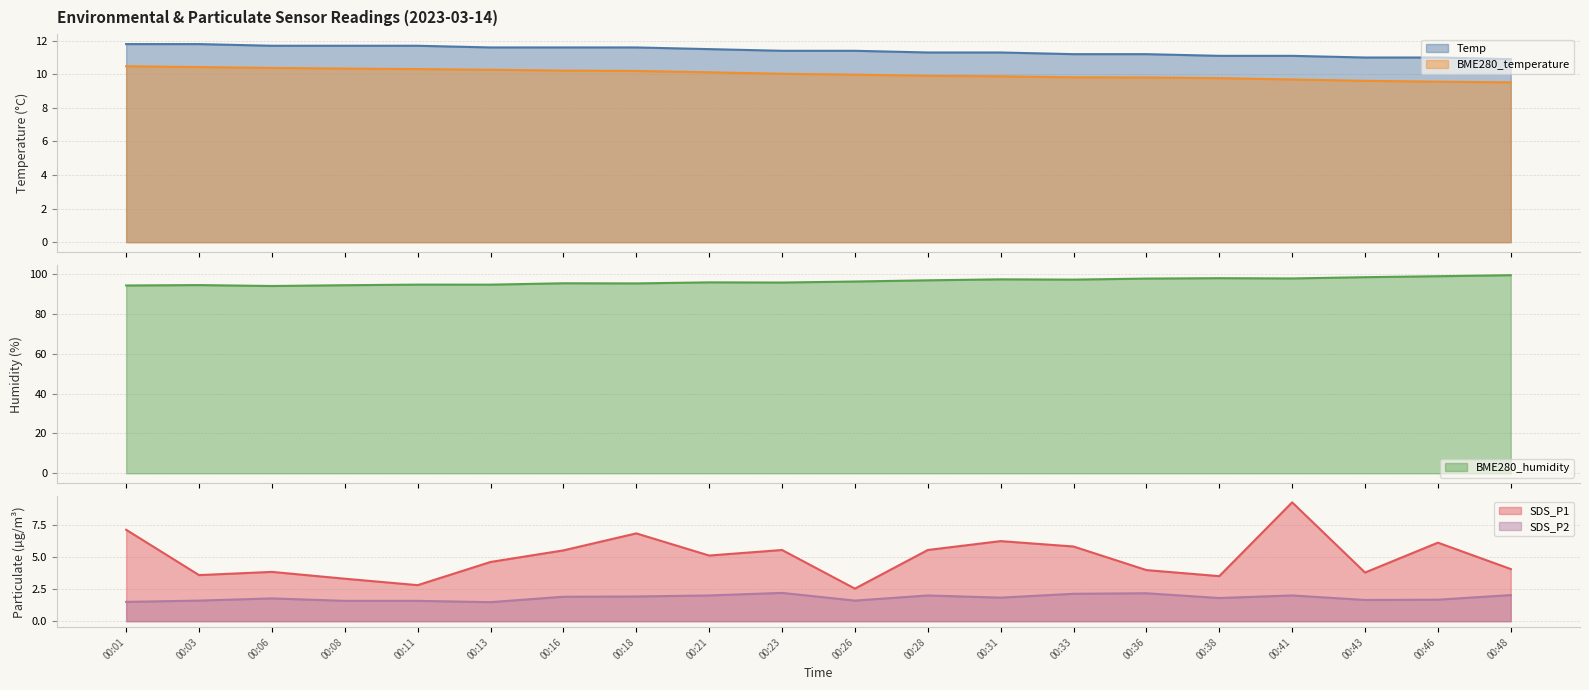

Between 00:21 and 00:33, which series saw the biggest shift?

BME280_humidity